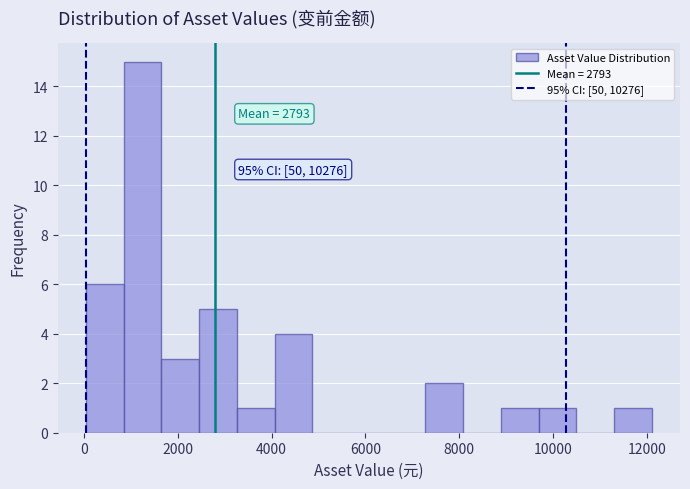

Over which range of the x-axis is the bar tallest?

800 to 1600